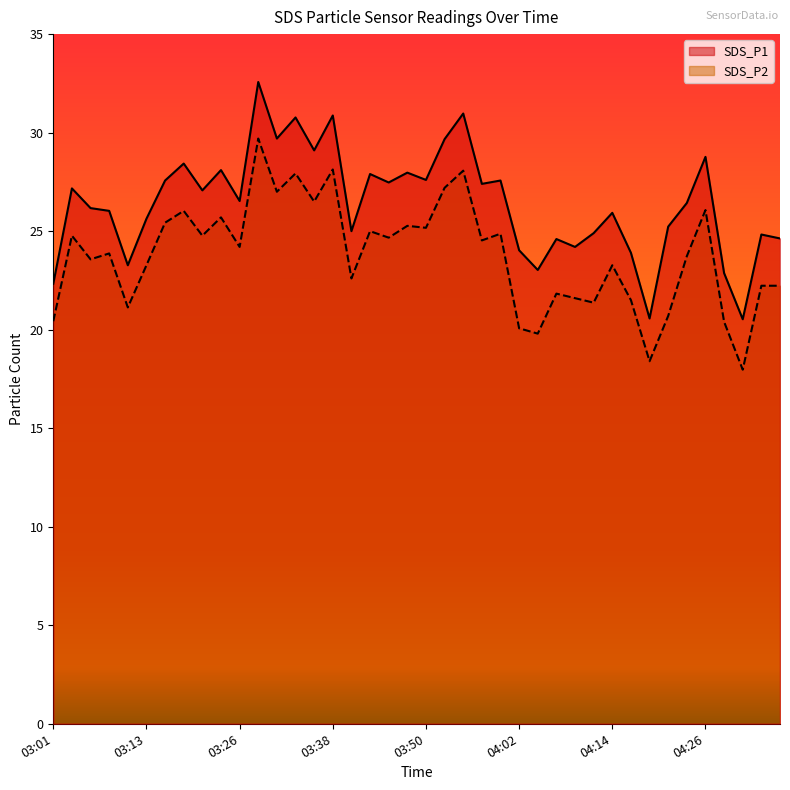

At which label does SDS_P2 reach its minimum?

04:31